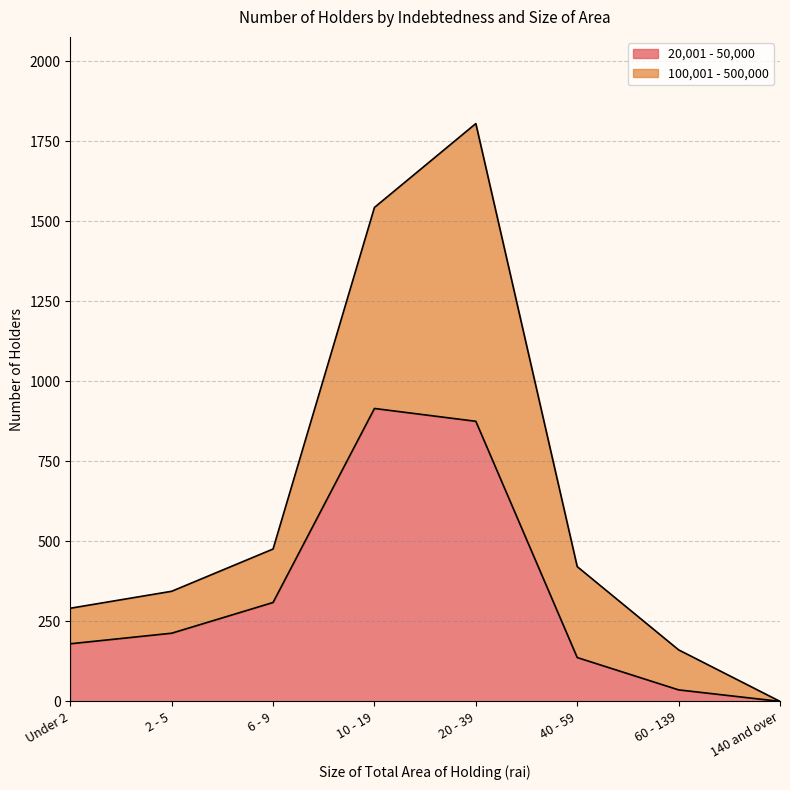

Does the chart have visible grid lines?

Yes